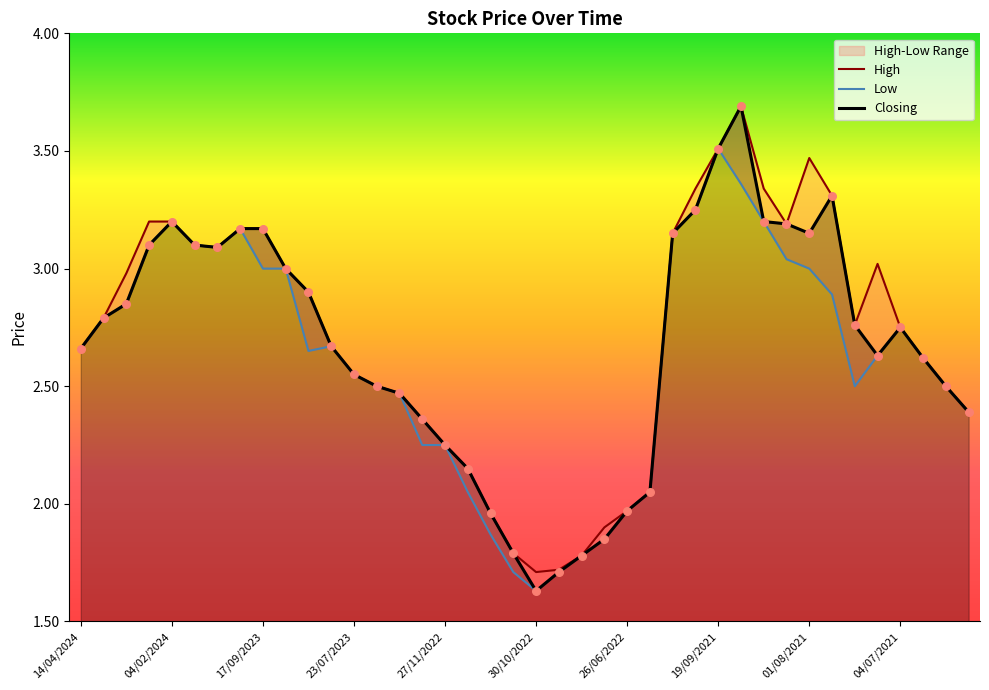

Which series reaches the maximum Y coordinate?

High